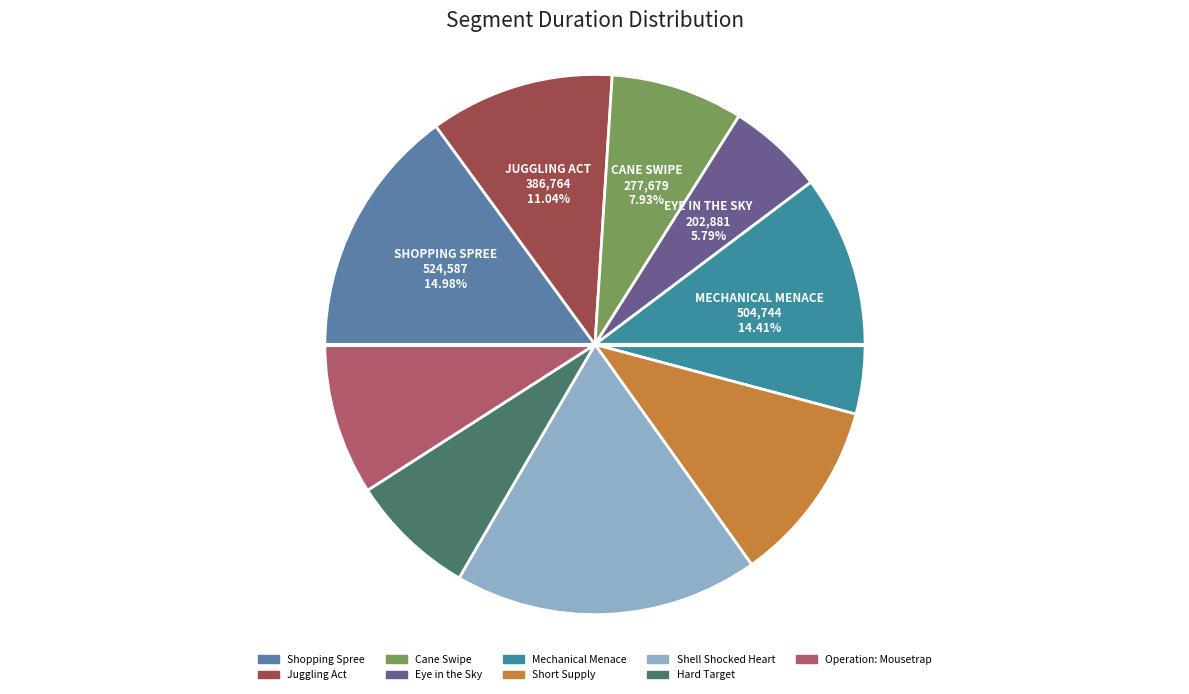

Between Hard Target and Shopping Spree, which is larger?

Shopping Spree